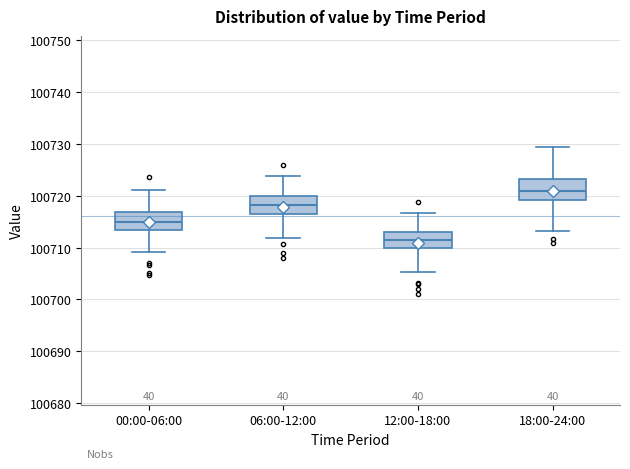

Reading left to right, read every box against the y-axis: the position of its median line, the range the box covers, and the ends of its whiskers. The values are not printed on the chart, so give them approximately, as read against the axis.

00:00-06:00: median 100715, box 100713 to 100717, whiskers 100709 to 100721
06:00-12:00: median 100718, box 100717 to 100720, whiskers 100712 to 100724
12:00-18:00: median 100711, box 100710 to 100713, whiskers 100705 to 100717
18:00-24:00: median 100721, box 100719 to 100723, whiskers 100713 to 100730